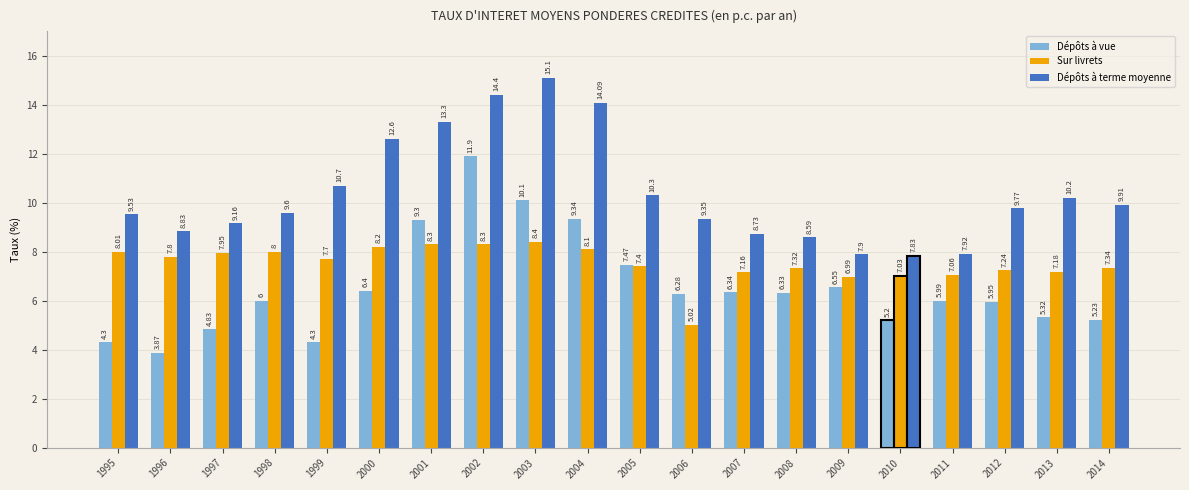

Rank the series at 1999 from highest to lowest value.

Dépôts à terme moyenne, Sur livrets, Dépôts à vue